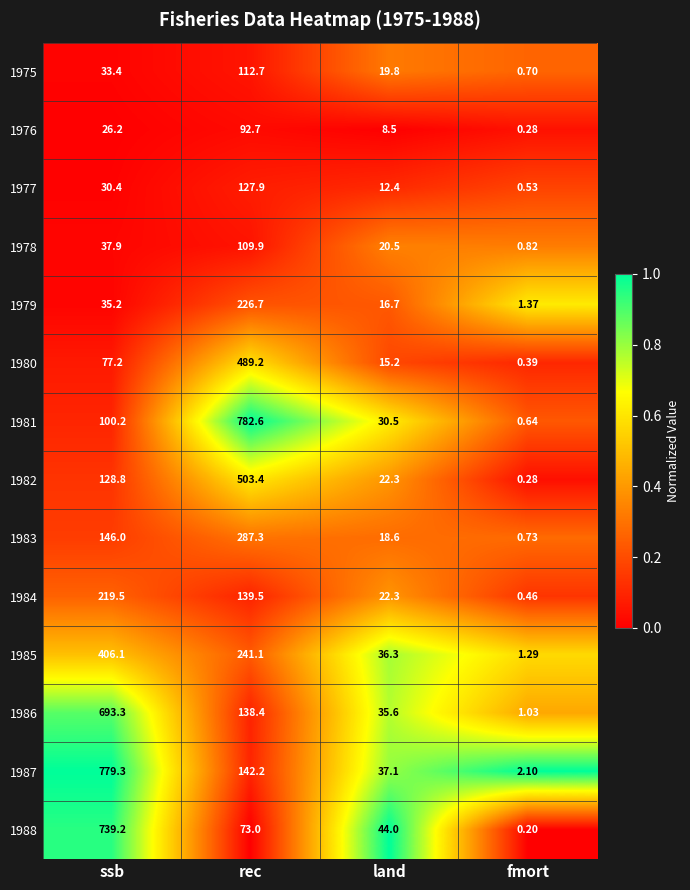

Rank the categories by 1976 value from lowest to highest.

fmort, land, ssb, rec